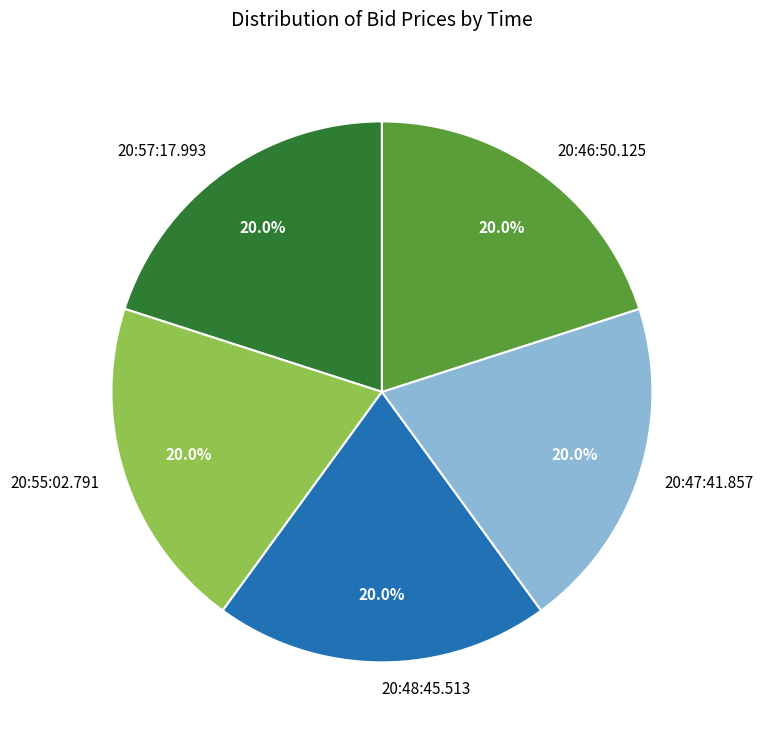

Is it true that 20:46:50.125 is 30% of the pie?

False